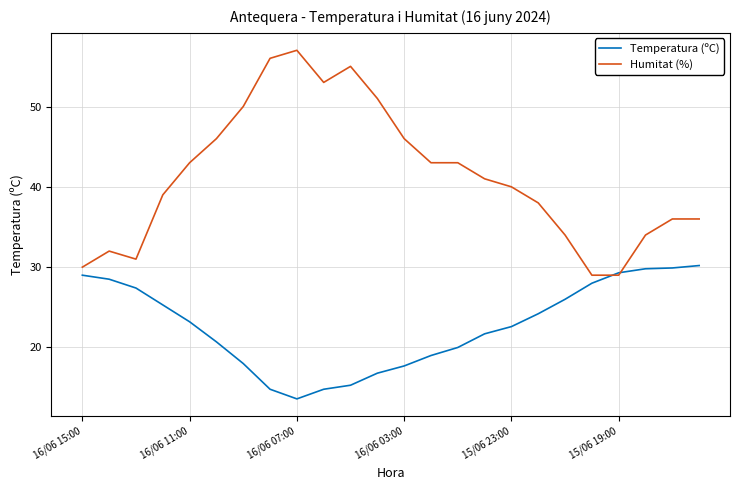

Rank the series by their maximum value, from highest to lowest.

Humitat (%), Temperatura (ºC)